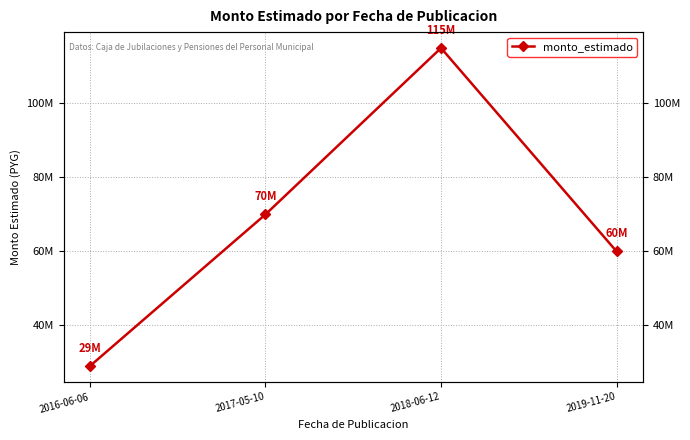

Between 2016-06-06 and 2018-06-12, which is larger?

2018-06-12